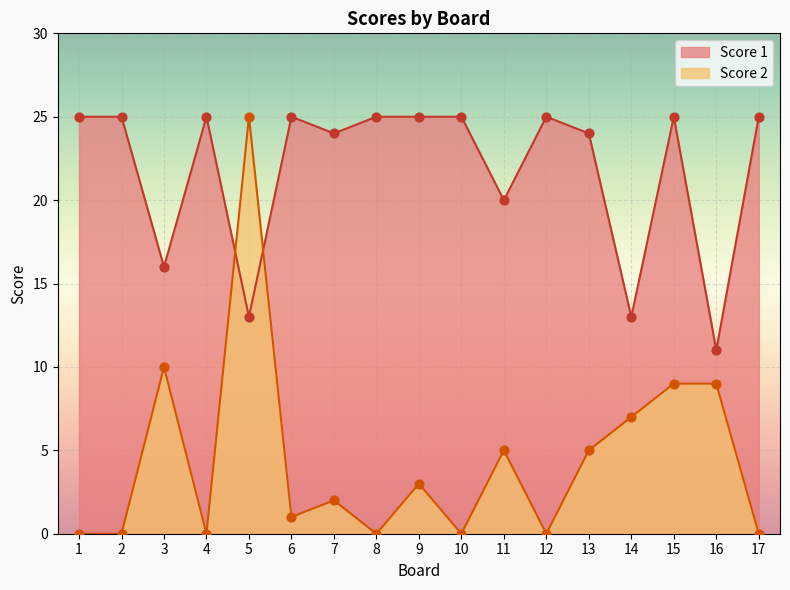

Is the value of Score 1 at 3 greater than the value of Score 2 at 15?

Yes